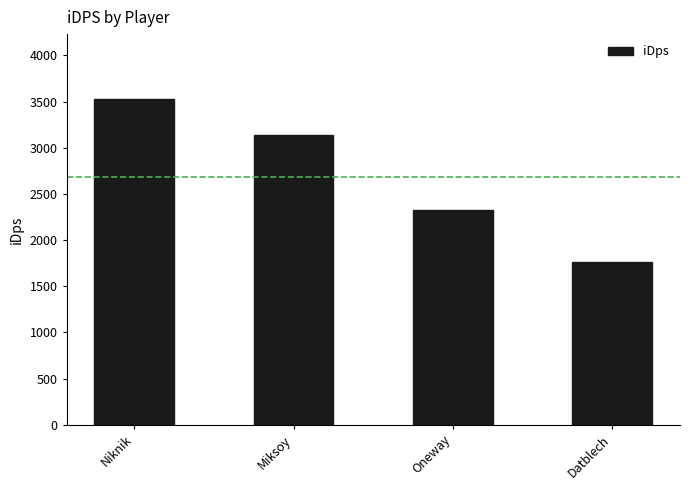

Which label corresponds to the largest value in the chart?

Niknik